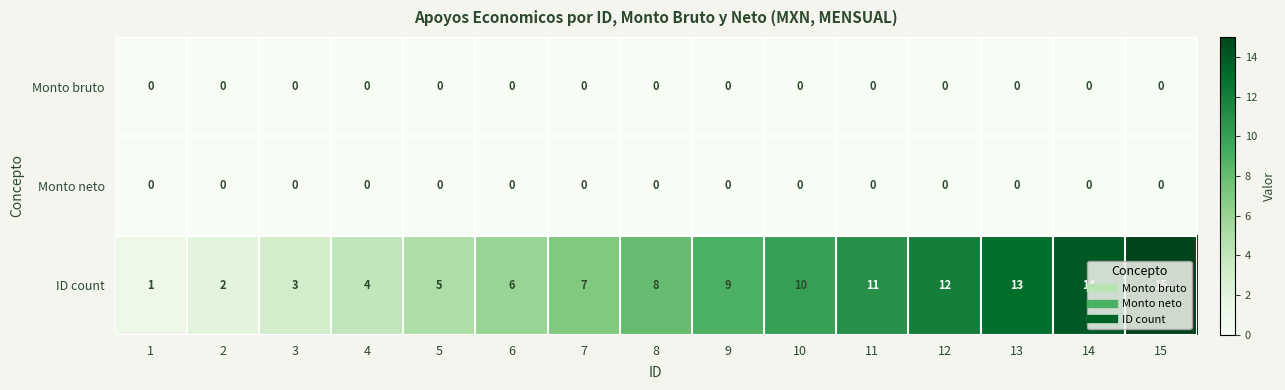

Which series has the largest total across all categories?

ID count